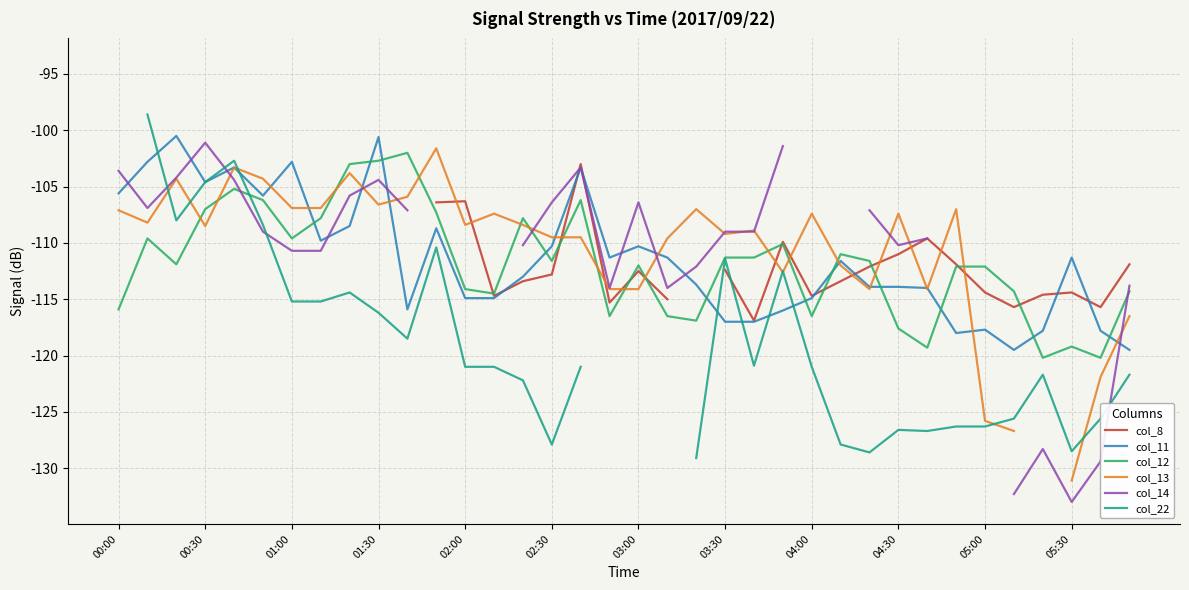

How many series are shown in this chart?

6